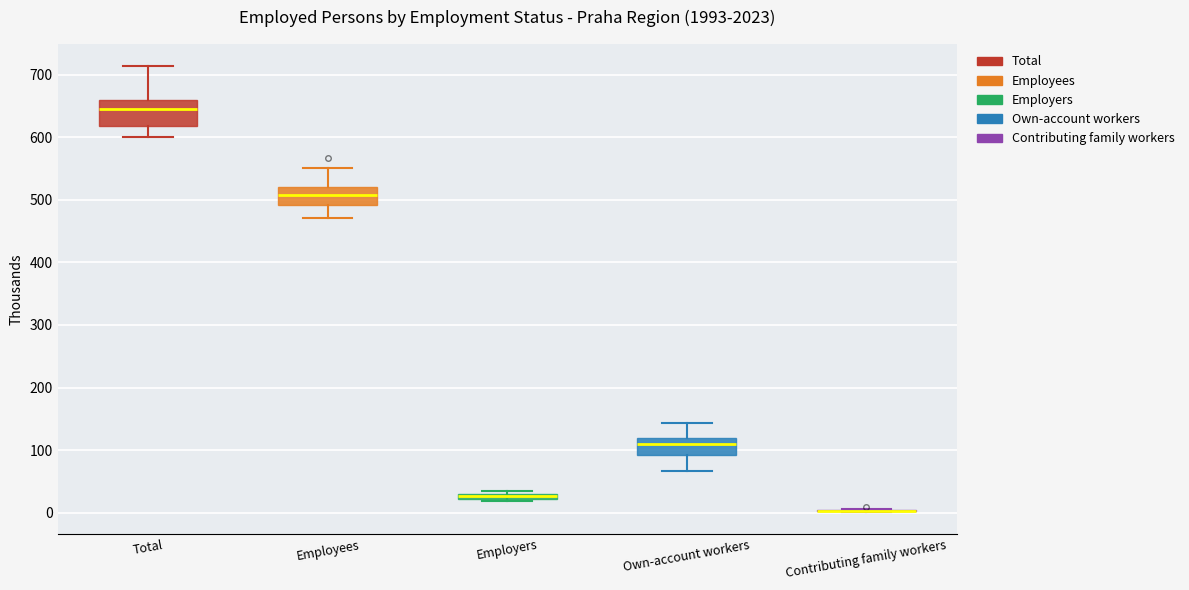

Which box is the tallest, from its lower edge to its upper edge?

Total